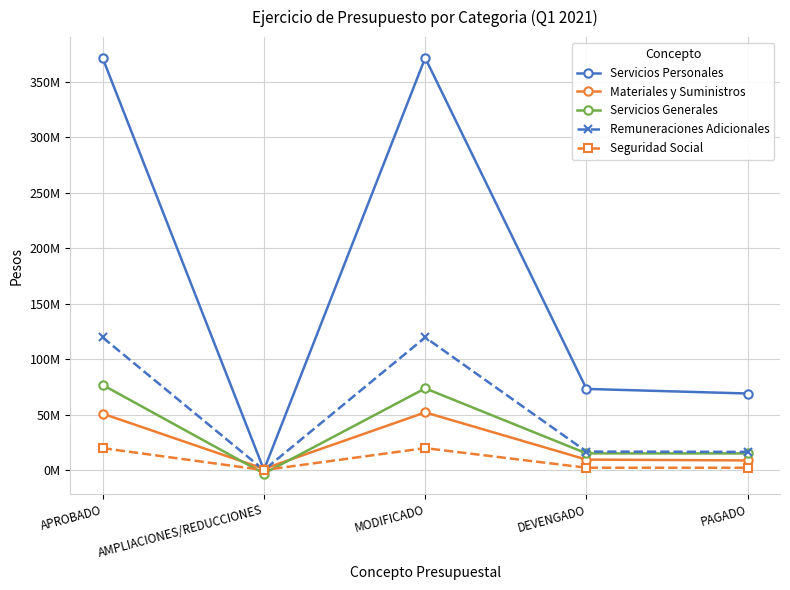

What is the value of the Remuneraciones Adicionales point at the 5th from the left?

16425608